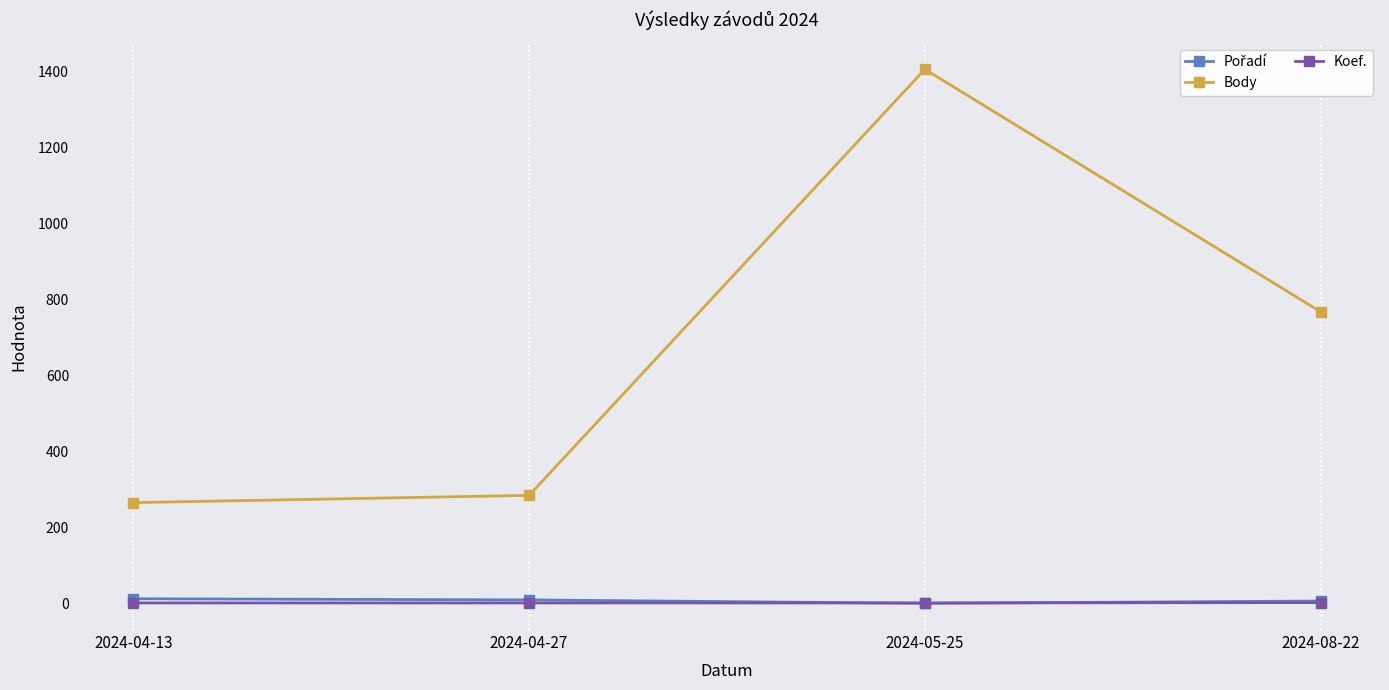

What is the highest value of the Body series?

1406